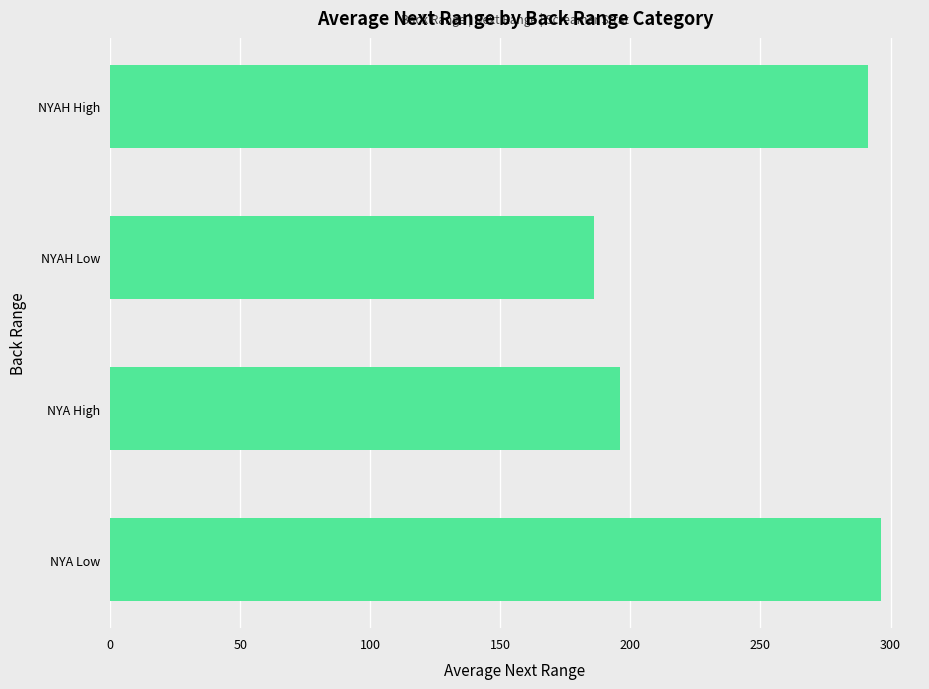

At which category does the chart reach its minimum across all series?

NYAH Low